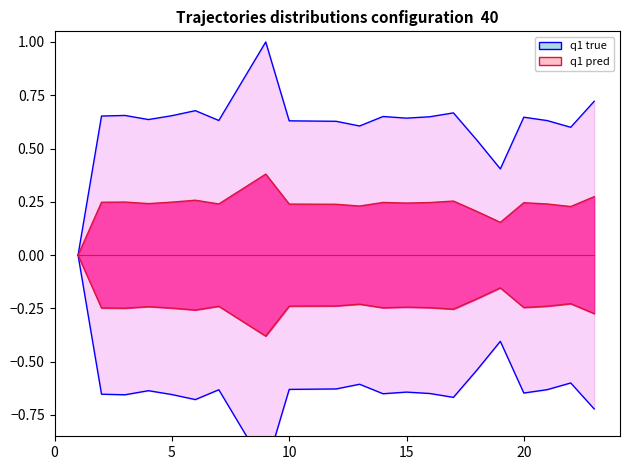

What is the change in value from 9 to 12?

-0.4